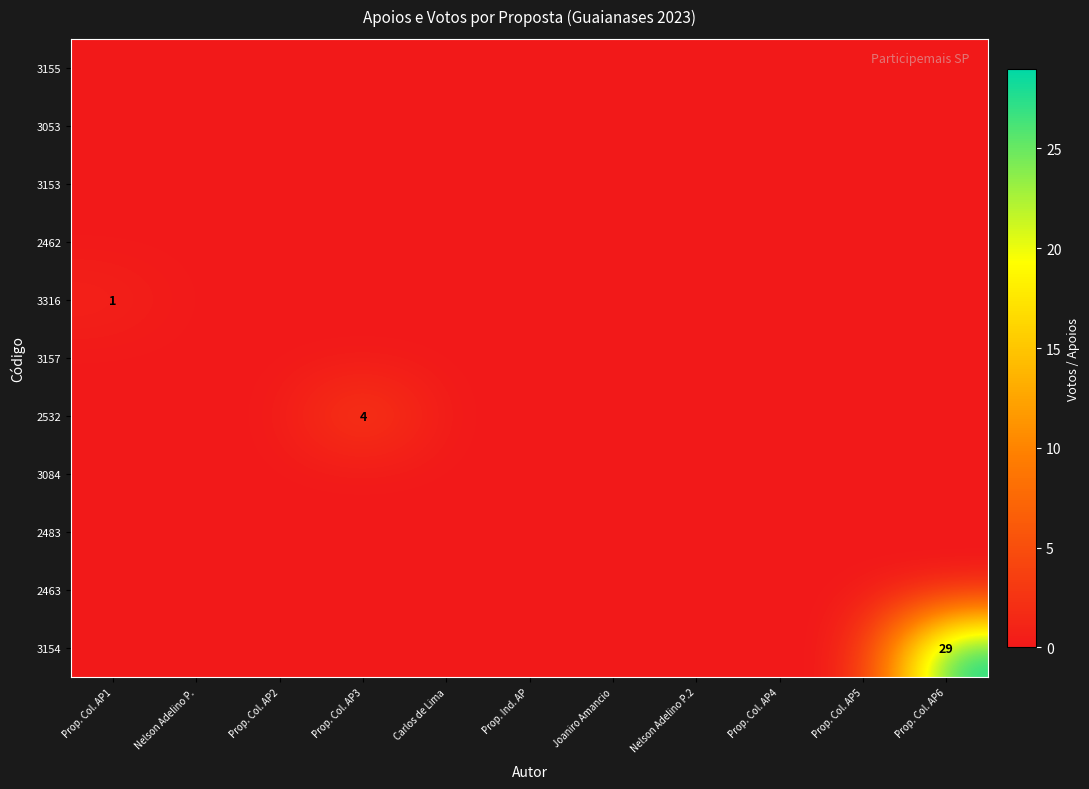

Rank the series at Nelson Adelino P. from lowest to highest value.

3155, 3053, 3153, 2462, 3316, 3157, 2532, 3084, 2483, 2463, 3154